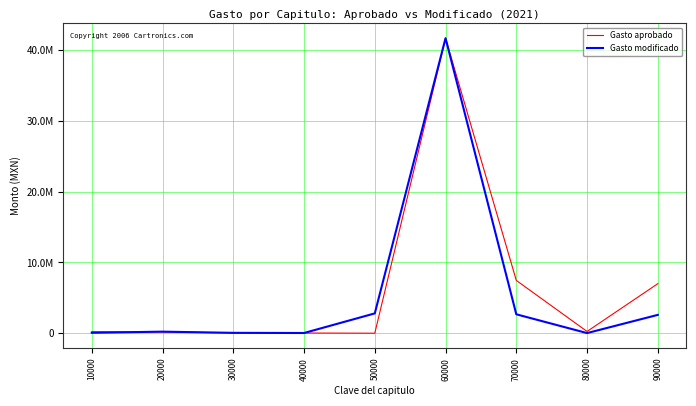

At which label does Gasto modificado first exceed 221290?

20000